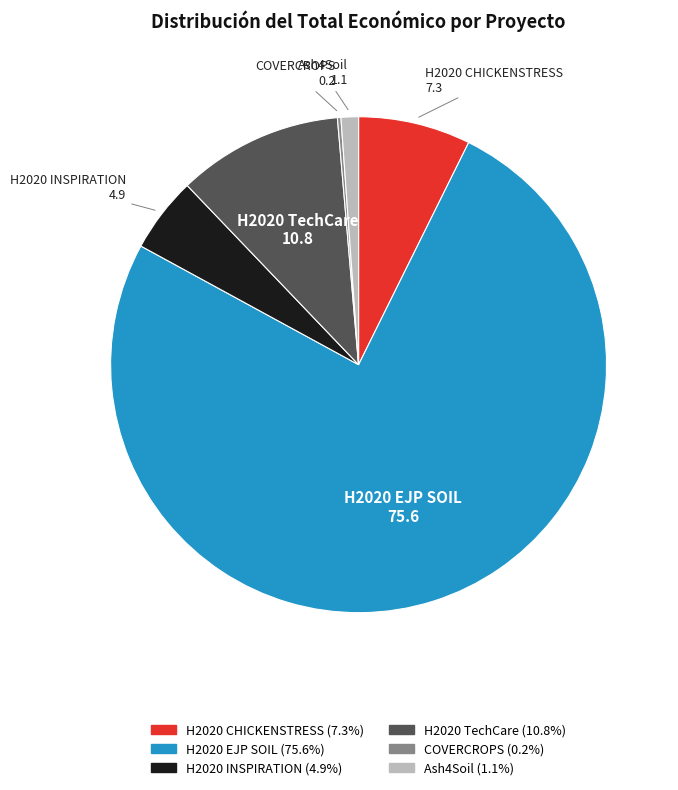

Which category has the biggest portion of the pie?

H2020 EJP SOIL